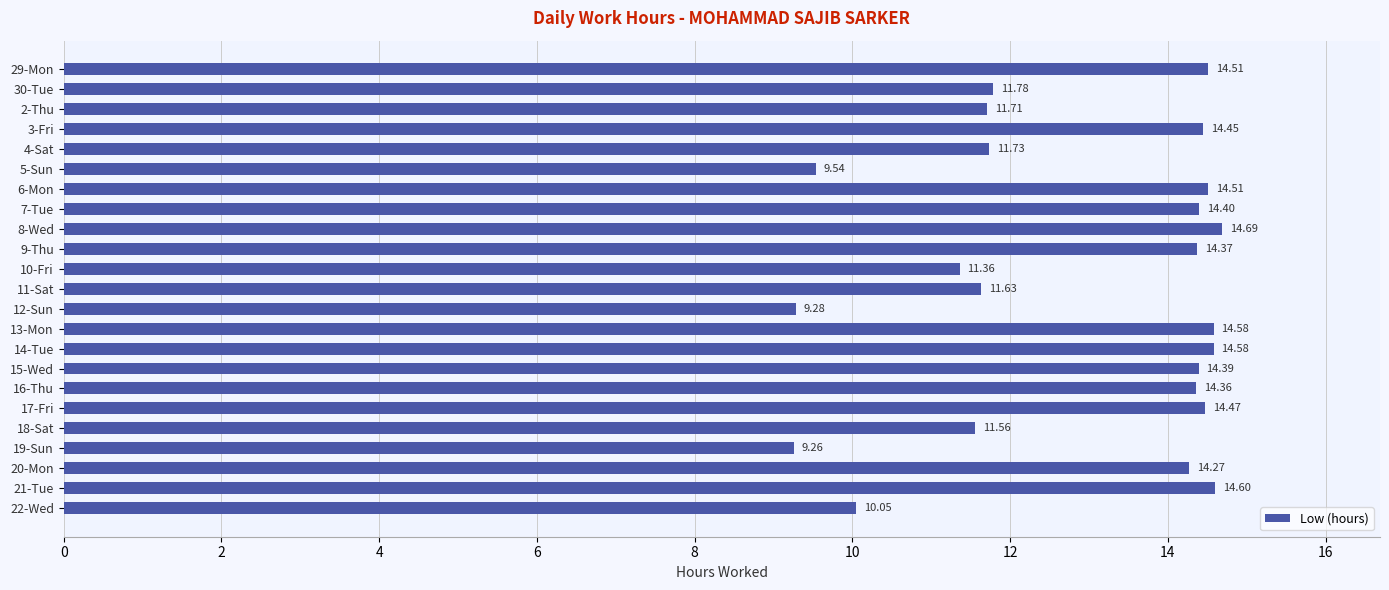

What is the ratio of the value at 15-Wed to the value at 5-Sun?

1.5